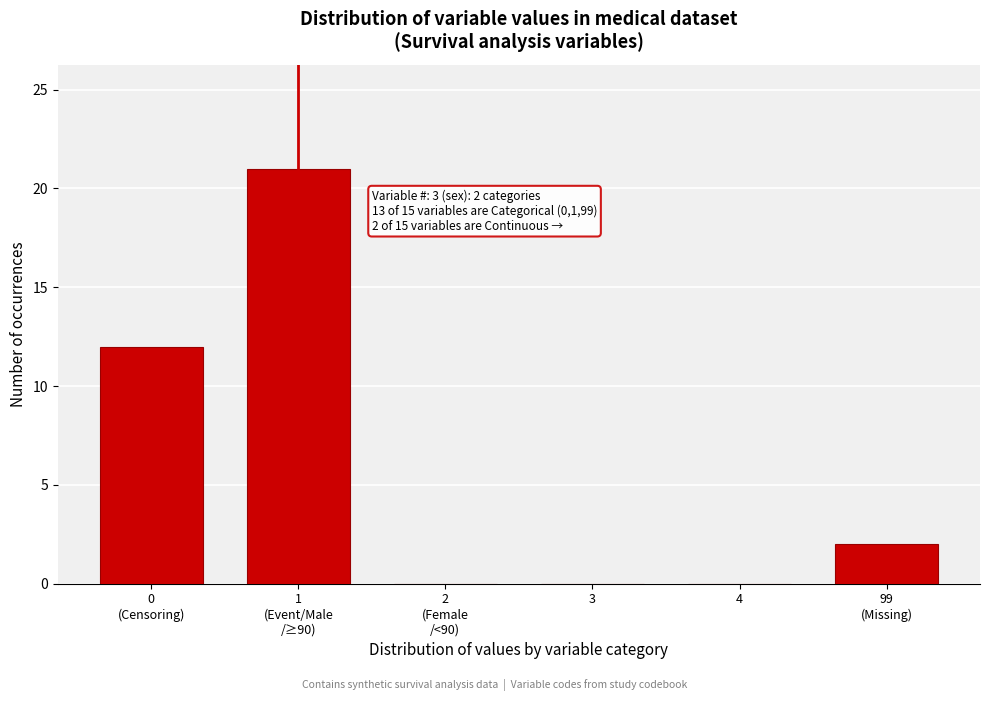

Is it true that the value at 3 is 0?

True